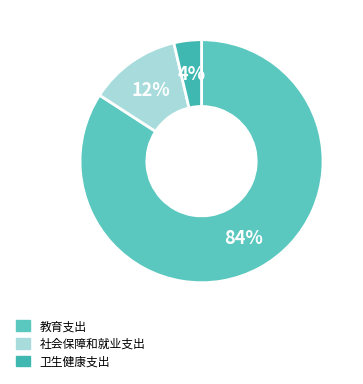

The 教育支出 slice represents 74% of the pie. True or false?

False